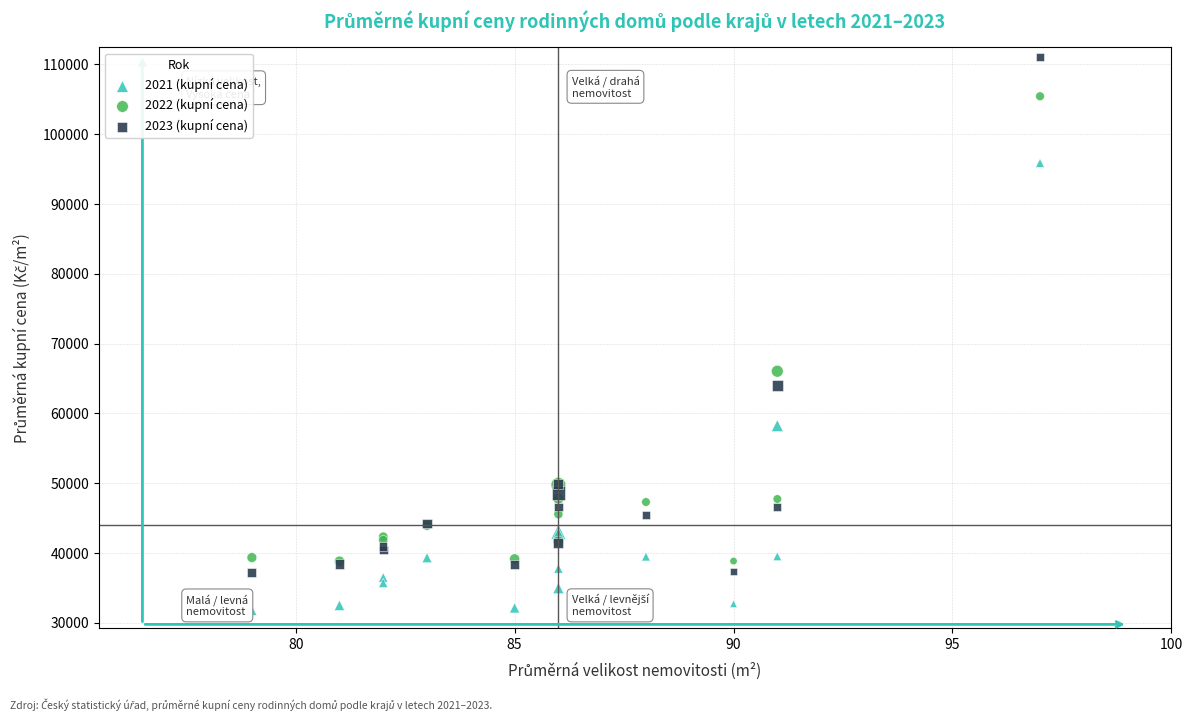

Which series reaches the maximum Y coordinate?

2023 (kupní cena)